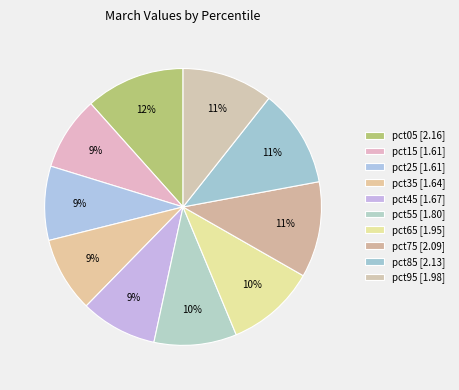

To the nearest percent, what is the difference between the largest and smallest slice percentages?

3%